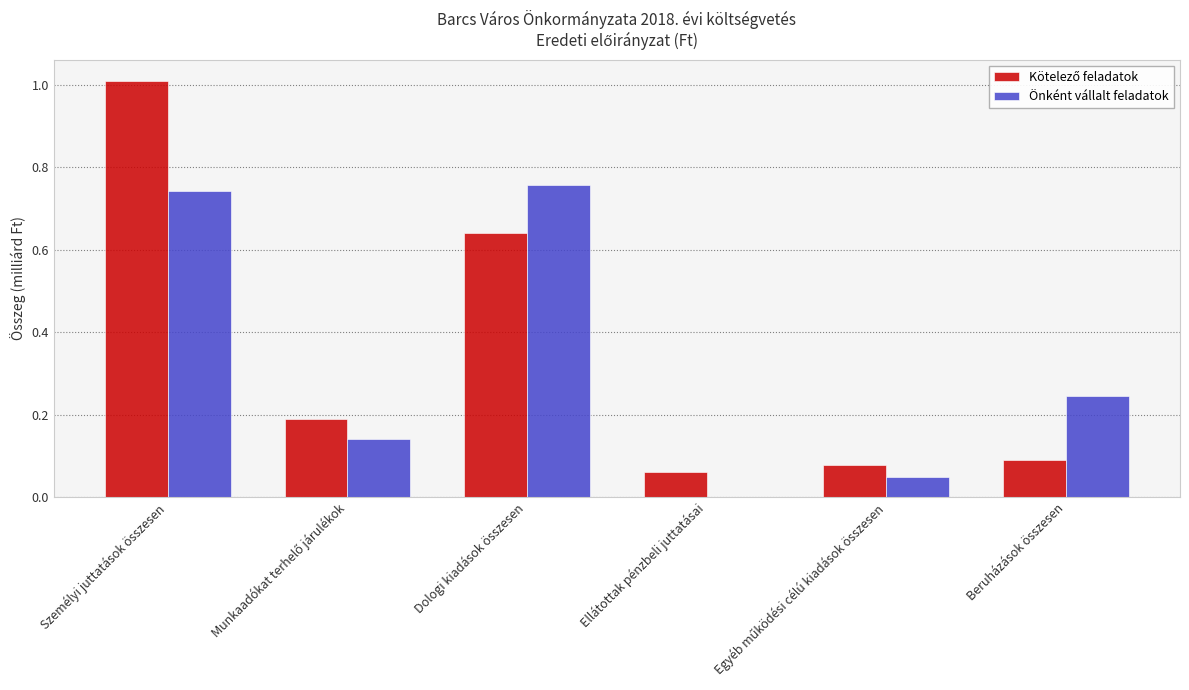

Which label corresponds to the largest value in the chart?

Személyi juttatások összesen